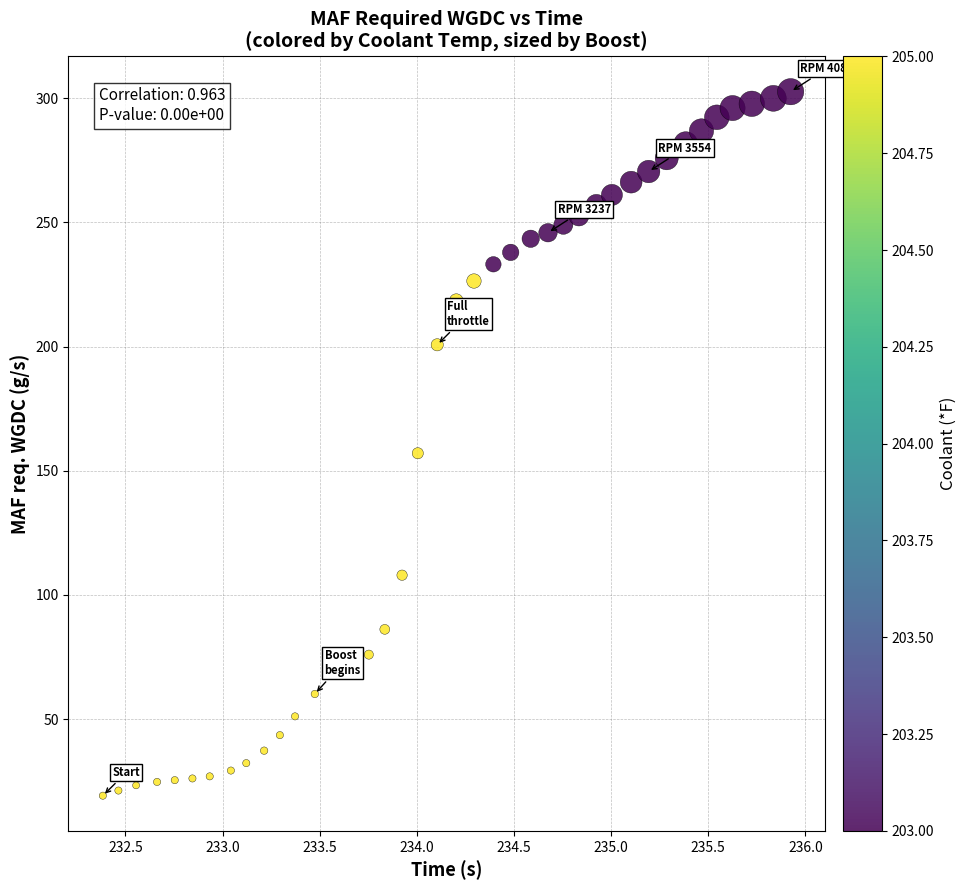

What is the range of X values (max minus min)?

3.5